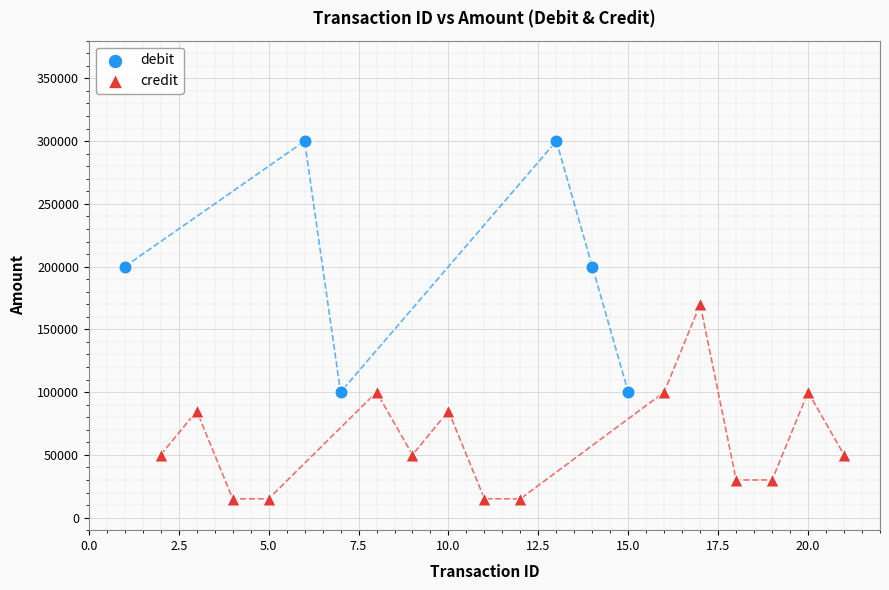

Which series reaches the minimum Y coordinate?

credit